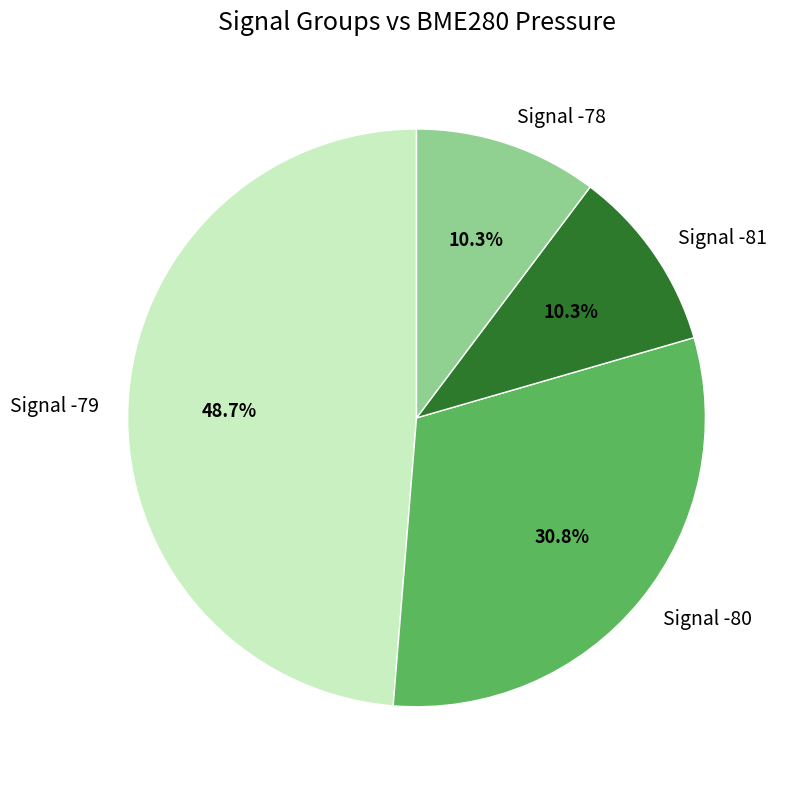

Which has a higher value, Signal -80 or Signal -78?

Signal -80